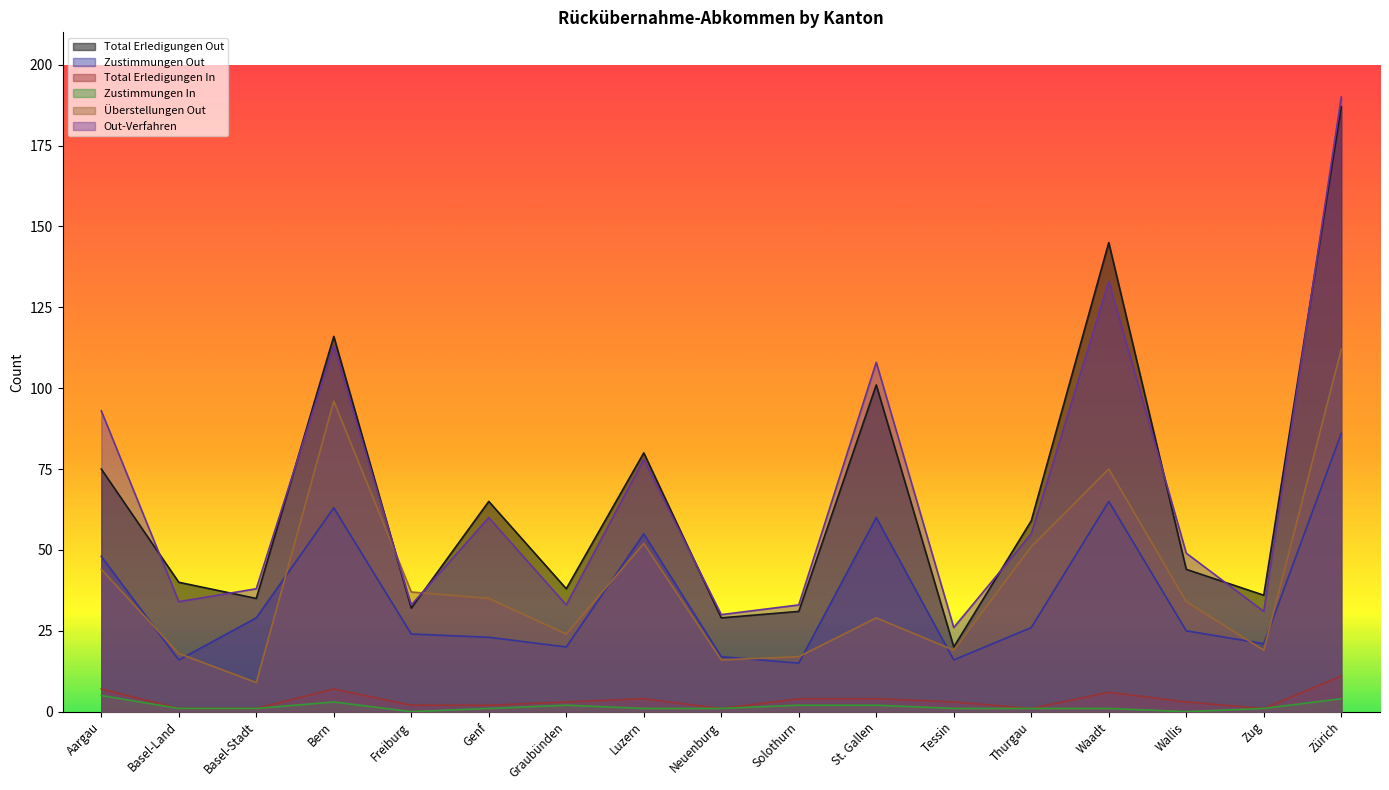

Reading left to right, transcribe all the data shown in this chart.

Total Erledigungen Out: 75	40	35	116	32	65	38	80	29	31	101	20	59	145	44	36	187
Zustimmungen Out: 48	16	29	63	24	23	20	55	17	15	60	16	26	65	25	21	86
Total Erledigungen In: 7	1	1	7	2	2	3	4	1	4	4	3	1	6	3	1	11
Zustimmungen In: 5	1	1	3	0	1	2	1	1	2	2	1	1	1	0	1	4
Überstellungen Out: 44	18	9	96	37	35	24	52	16	17	29	19	51	75	34	19	112
Out-Verfahren: 93	34	38	113	33	60	33	78	30	33	108	26	55	133	49	31	190